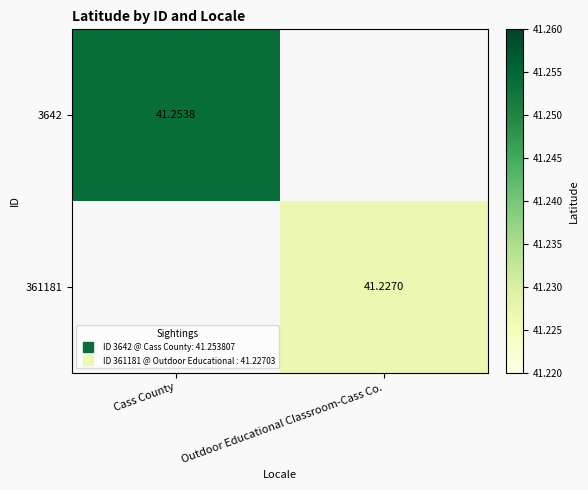

At which label does 3642 reach its peak?

Cass County